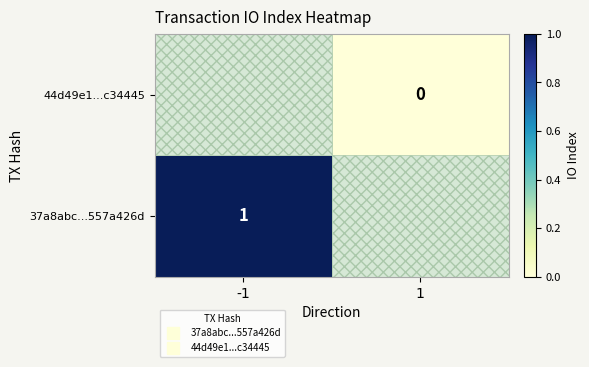

True or false: 44d49e1...c34445 has a value of 0.0 at 1.

True